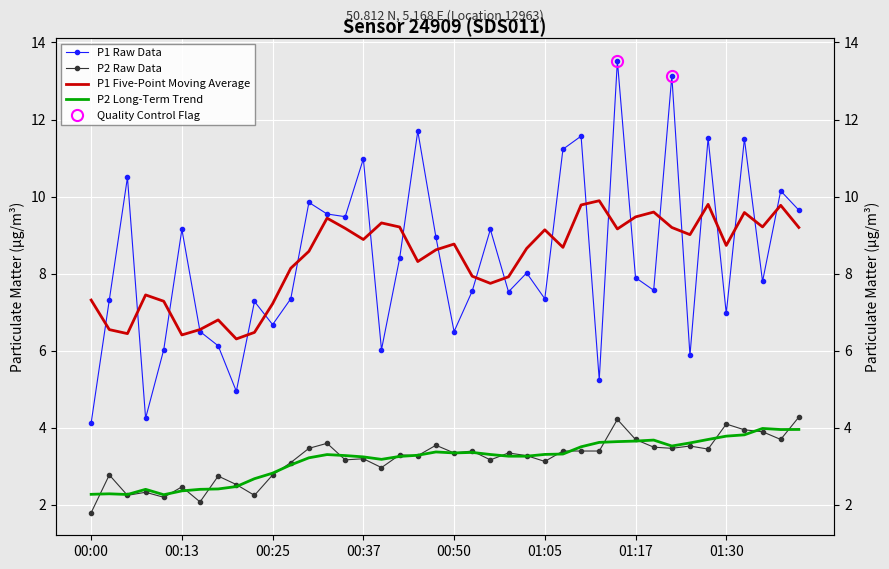

Which label corresponds to the smallest value in the chart?

00:00